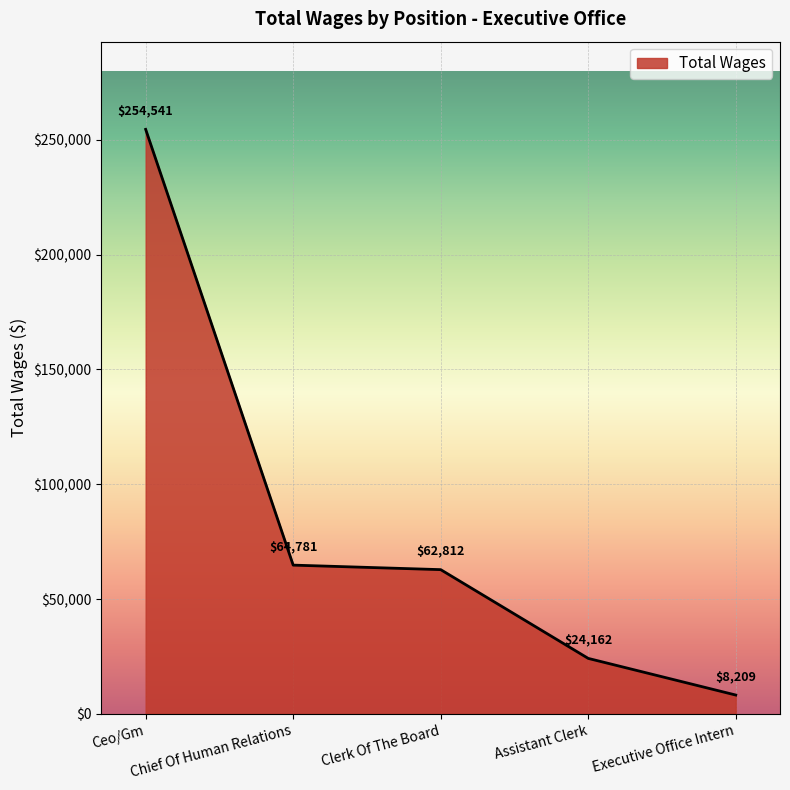

Which has a higher value, Executive Office Intern or Ceo/Gm?

Ceo/Gm